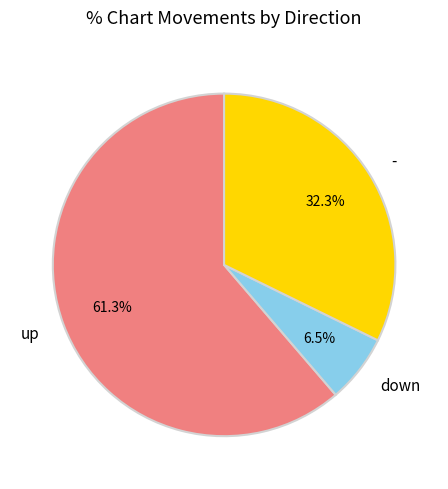

To the nearest percent, what is the difference between the largest and smallest slice percentages?

55%